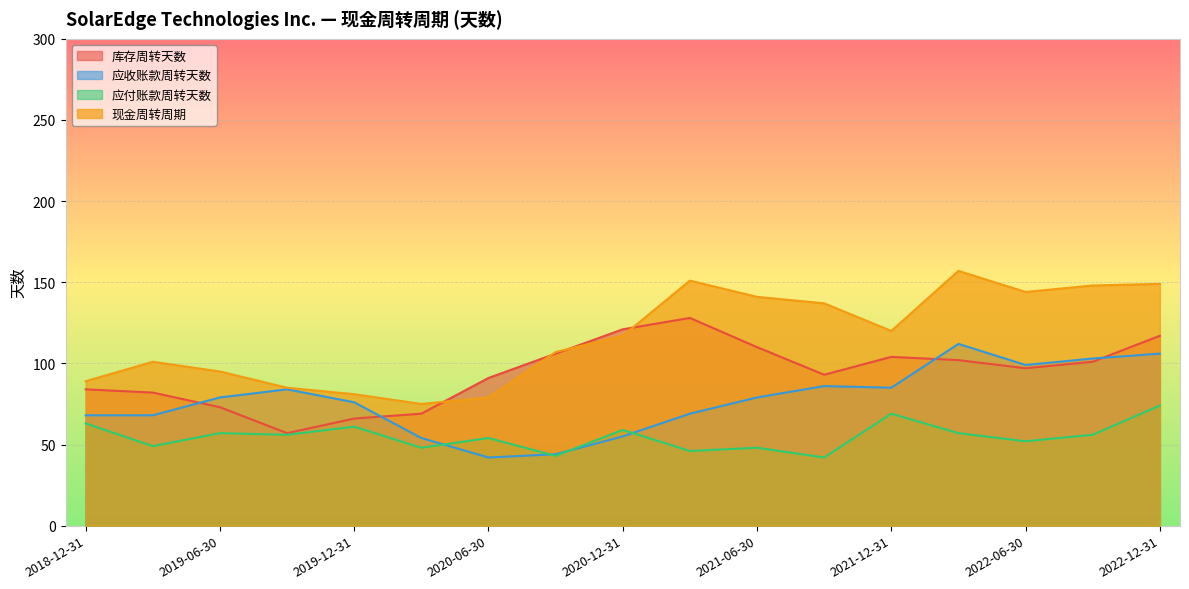

Reading left to right, extract all data points from this chart.

库存周转天数: 2022-12-31=117	2022-09-30=101	2022-06-30=97	2022-03-31=102	2021-12-31=104	2021-09-30=93	2021-06-30=110	2021-03-31=128	2020-12-31=121	2020-09-30=106	2020-06-30=91	2020-03-31=69	2019-12-31=66	2019-09-30=57	2019-06-30=73	2019-03-31=82	2018-12-31=84
应收账款周转天数: 2022-12-31=106	2022-09-30=103	2022-06-30=99	2022-03-31=112	2021-12-31=85	2021-09-30=86	2021-06-30=79	2021-03-31=69	2020-12-31=55	2020-09-30=44	2020-06-30=42	2020-03-31=54	2019-12-31=76	2019-09-30=84	2019-06-30=79	2019-03-31=68	2018-12-31=68
应付账款周转天数: 2022-12-31=74	2022-09-30=56	2022-06-30=52	2022-03-31=57	2021-12-31=69	2021-09-30=42	2021-06-30=48	2021-03-31=46	2020-12-31=59	2020-09-30=43	2020-06-30=54	2020-03-31=48	2019-12-31=61	2019-09-30=56	2019-06-30=57	2019-03-31=49	2018-12-31=63
现金周转周期: 2022-12-31=149	2022-09-30=148	2022-06-30=144	2022-03-31=157	2021-12-31=120	2021-09-30=137	2021-06-30=141	2021-03-31=151	2020-12-31=117	2020-09-30=107	2020-06-30=79	2020-03-31=75	2019-12-31=81	2019-09-30=85	2019-06-30=95	2019-03-31=101	2018-12-31=89